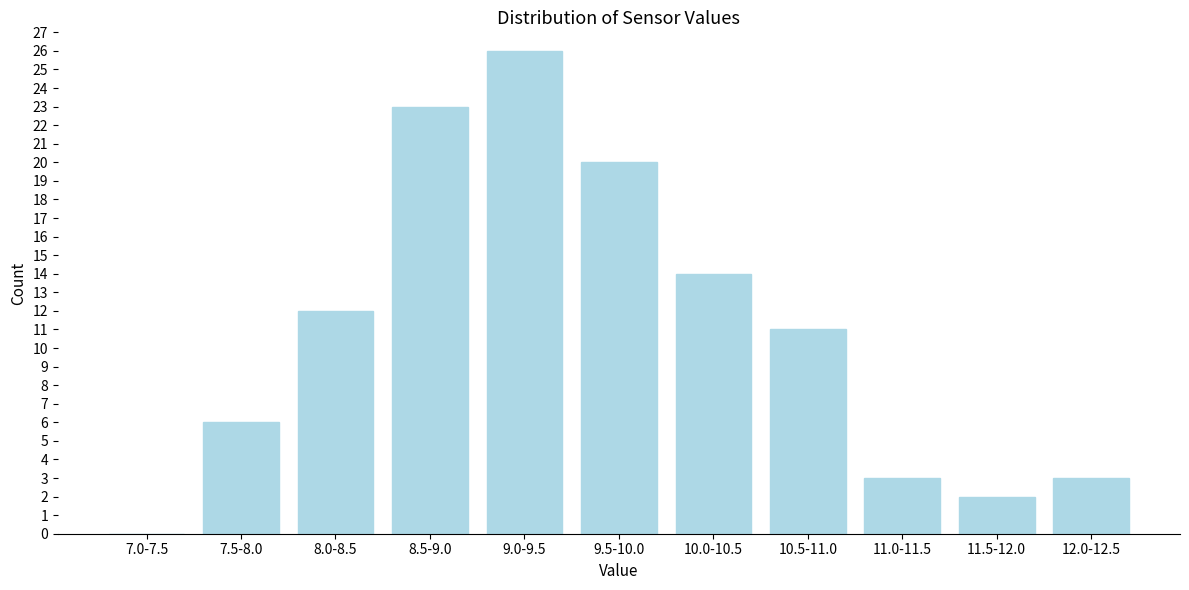

Reading left to right, transcribe all the data shown in this chart.

7.0-7.5=0	7.5-8.0=6	8.0-8.5=12	8.5-9.0=23	9.0-9.5=26	9.5-10.0=20	10.0-10.5=14	10.5-11.0=11	11.0-11.5=3	11.5-12.0=2	12.0-12.5=3